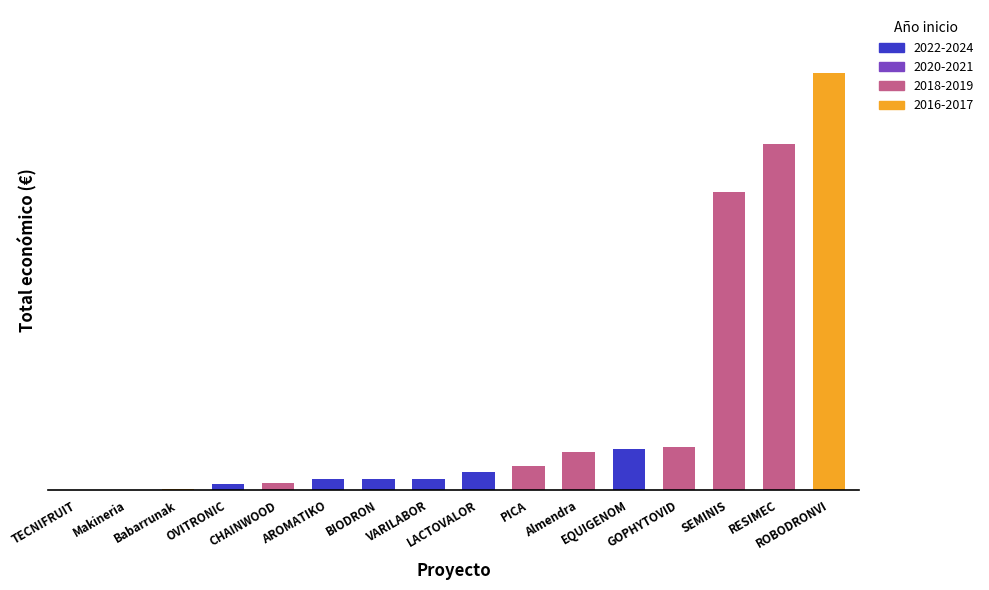

Does the chart contain stacked bars?

No